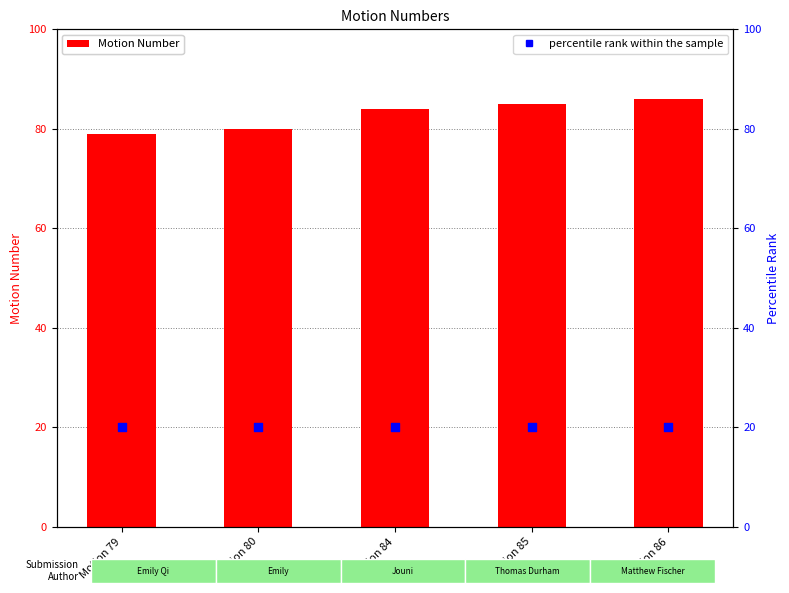

Which series has the largest Y range (max minus min)?

Motion Number